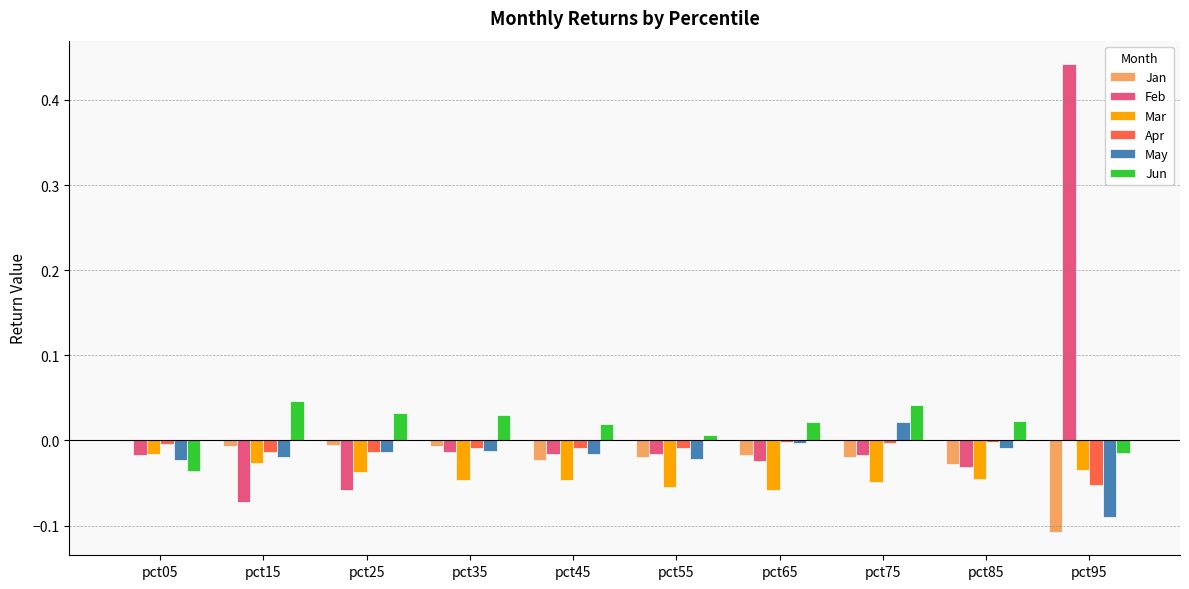

At which category does the chart reach its peak across all series?

pct95